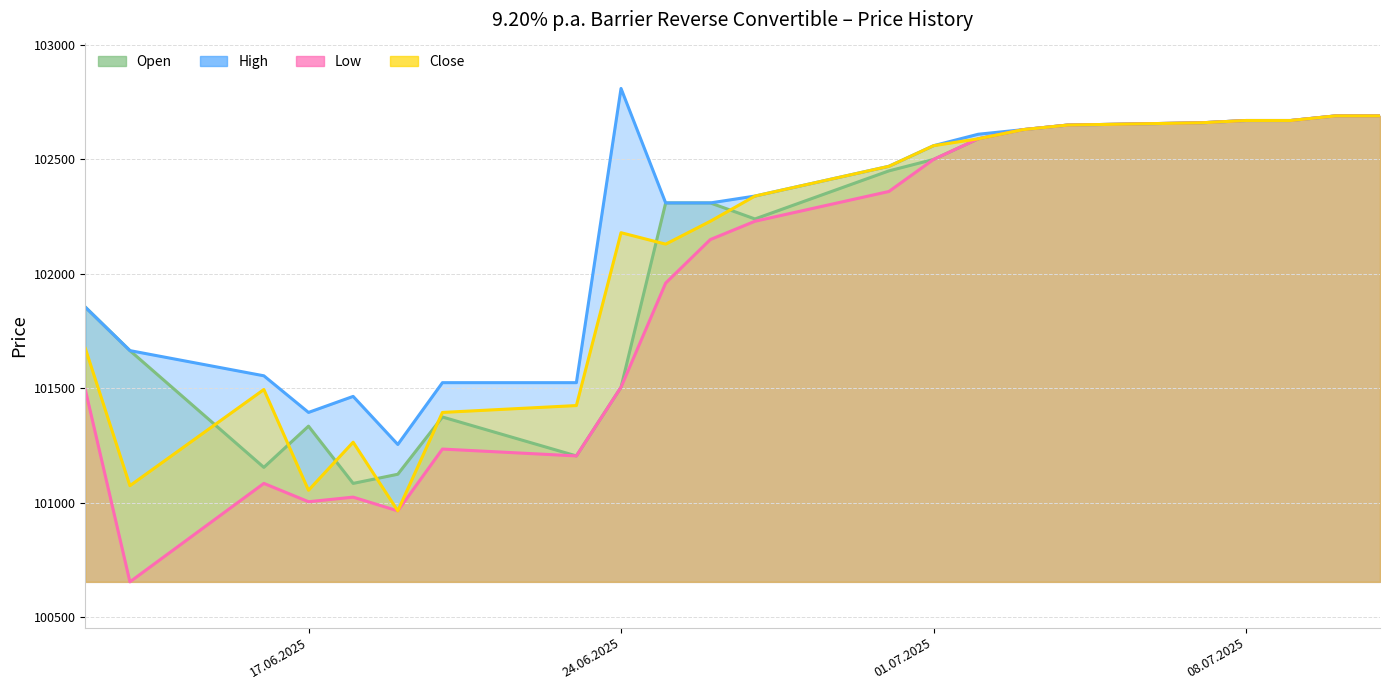

Which series has the largest total across all categories?

High